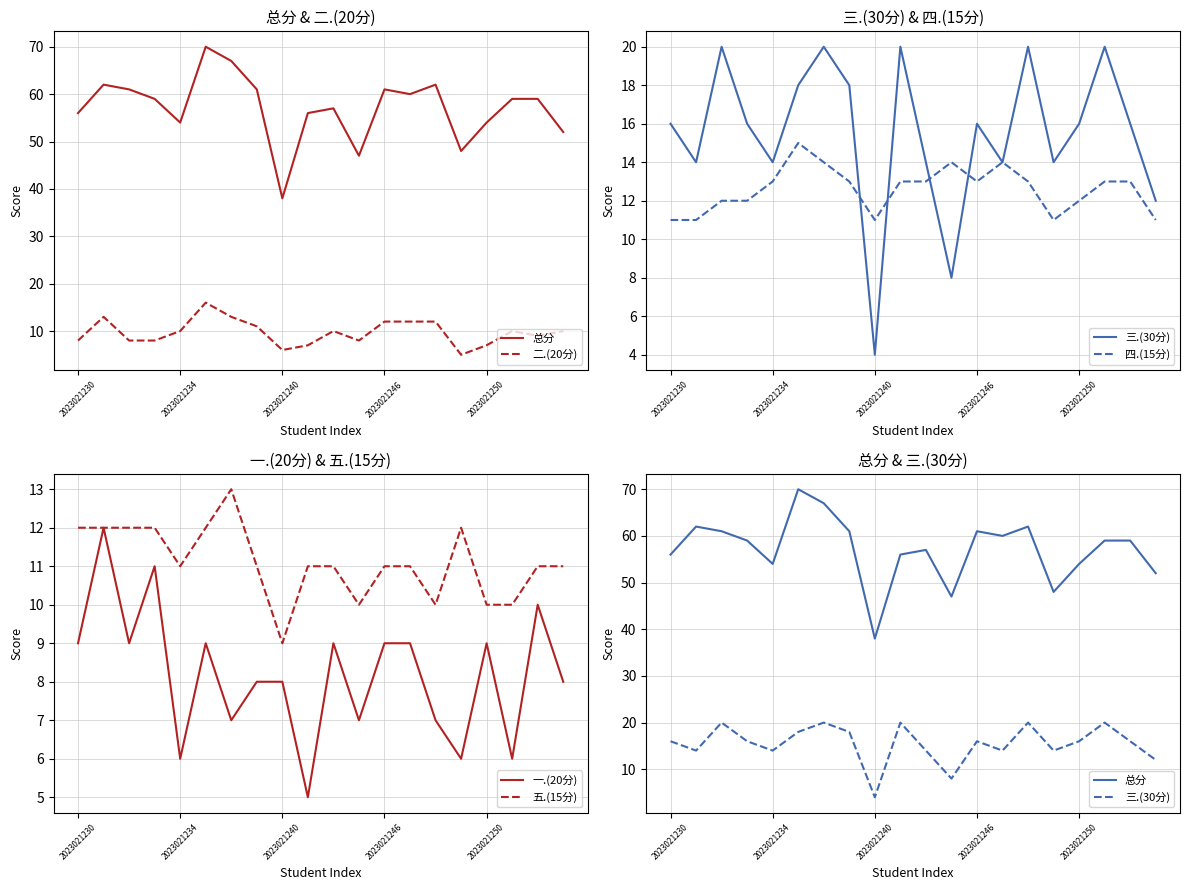

What is the difference between the maximum and second lowest values in the 总分 series?

23